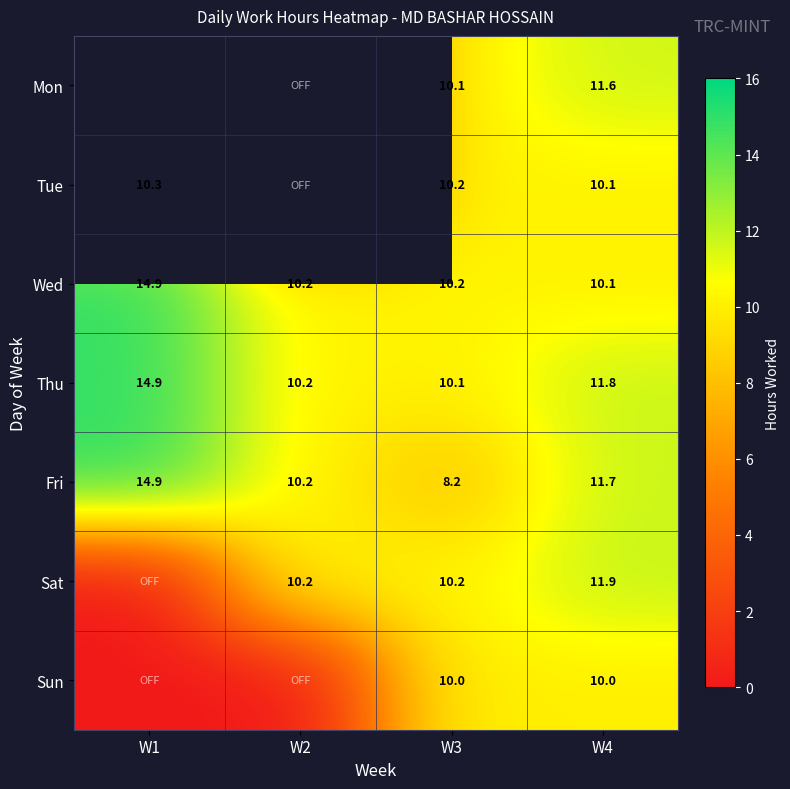

What is the difference between the second highest and minimum values in the Thu series?

1.7